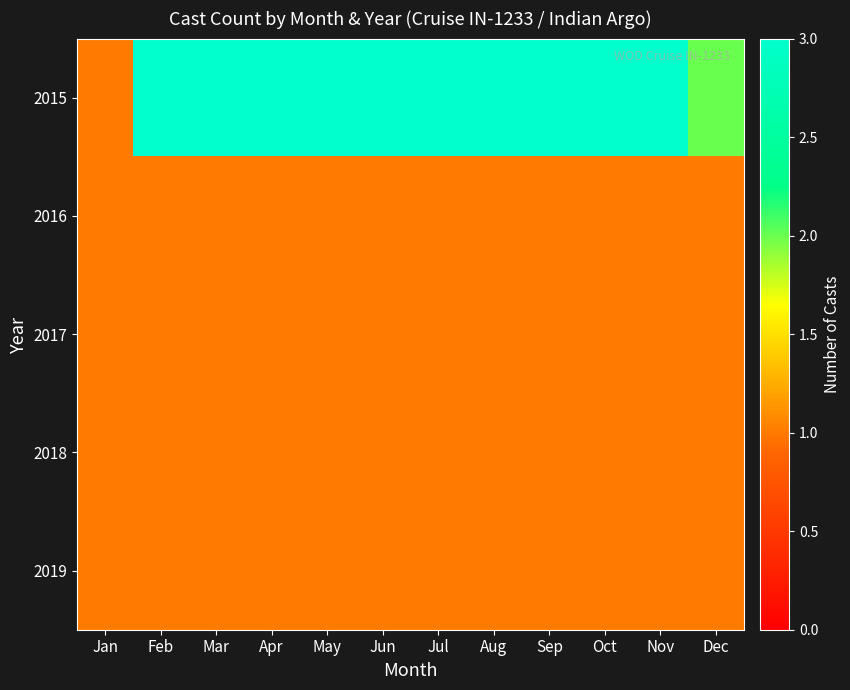

What is the total value across all series at Jan?

5